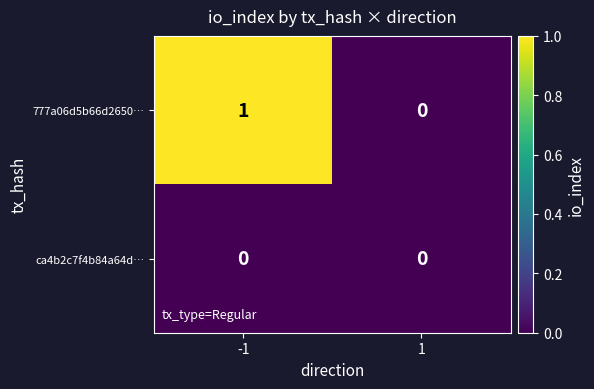

At -1, list the series in order from smallest to largest.

ca4b2c7f4b84a64d…, 777a06d5b66d2650…